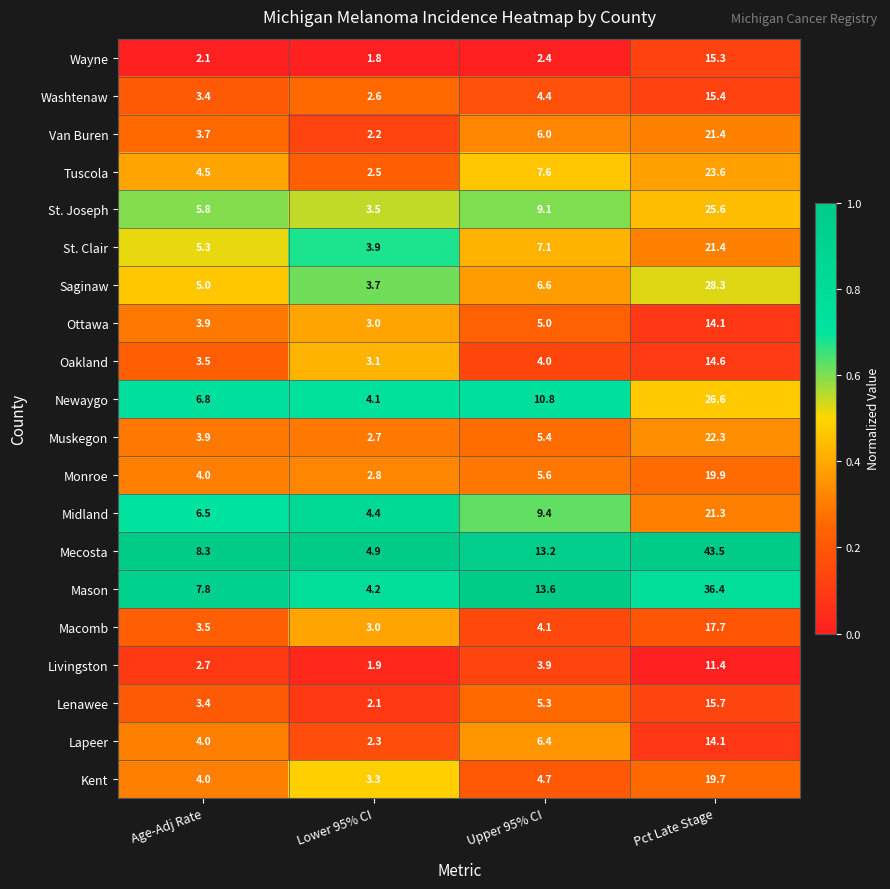

The Oakland series shows 1.2 at Upper 95% CI. True or false?

False